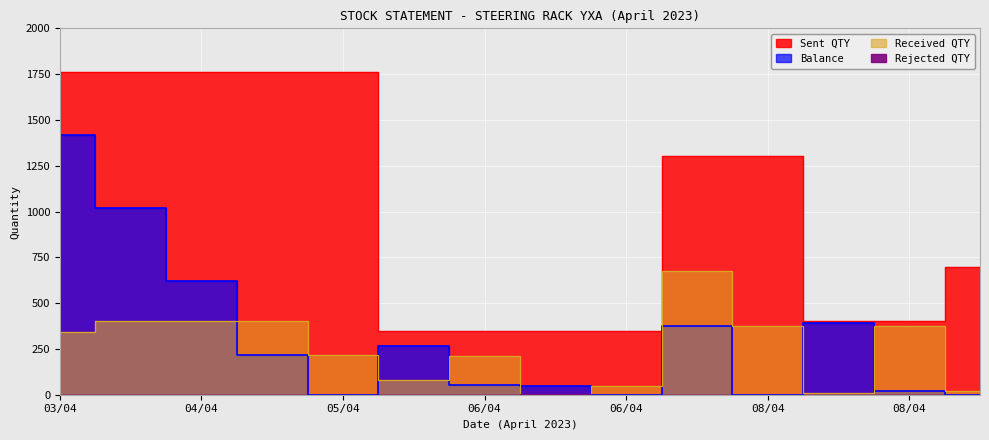

True or false: Sent QTY and Balance cross at least once.

False